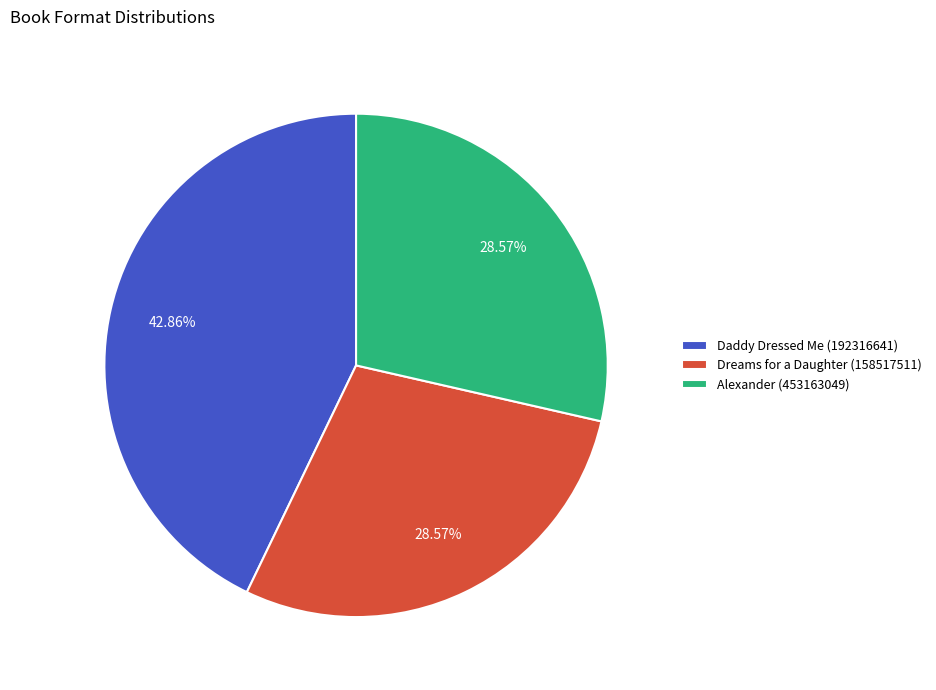

To the nearest percent, what portion does Daddy Dressed Me (192316641) represent?

43%